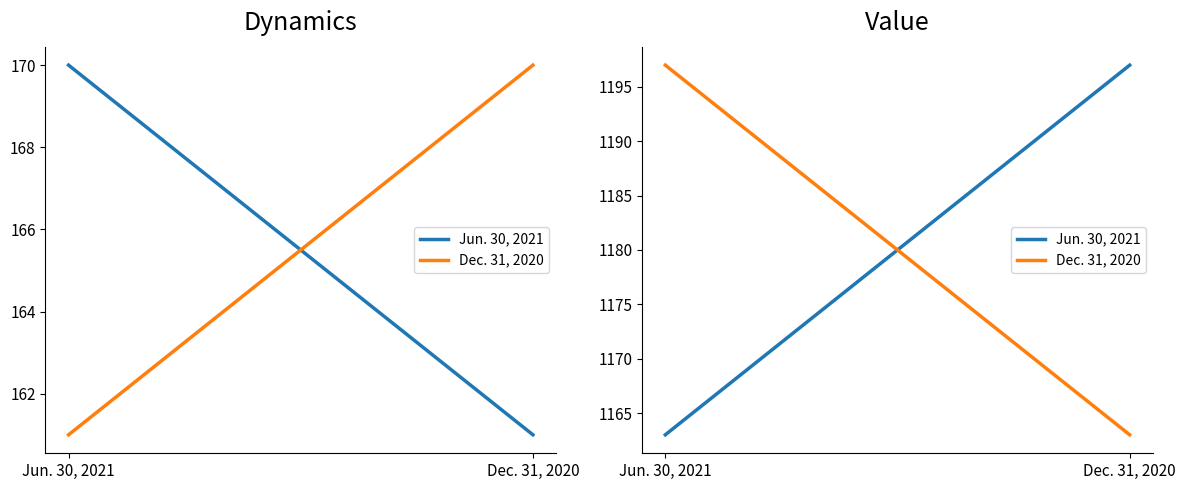

Is the value of Jun. 30, 2021 at Dec. 31, 2020 greater than the value of Dec. 31, 2020 at Jun. 30, 2021?

No